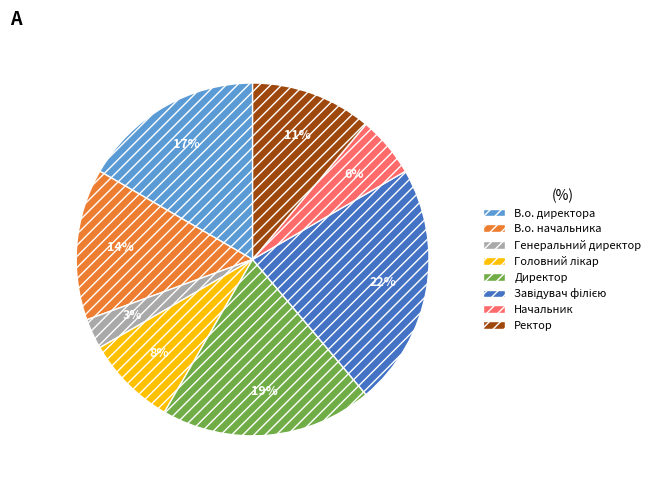

To the nearest percent, what percentage of the pie is Директор?

19%